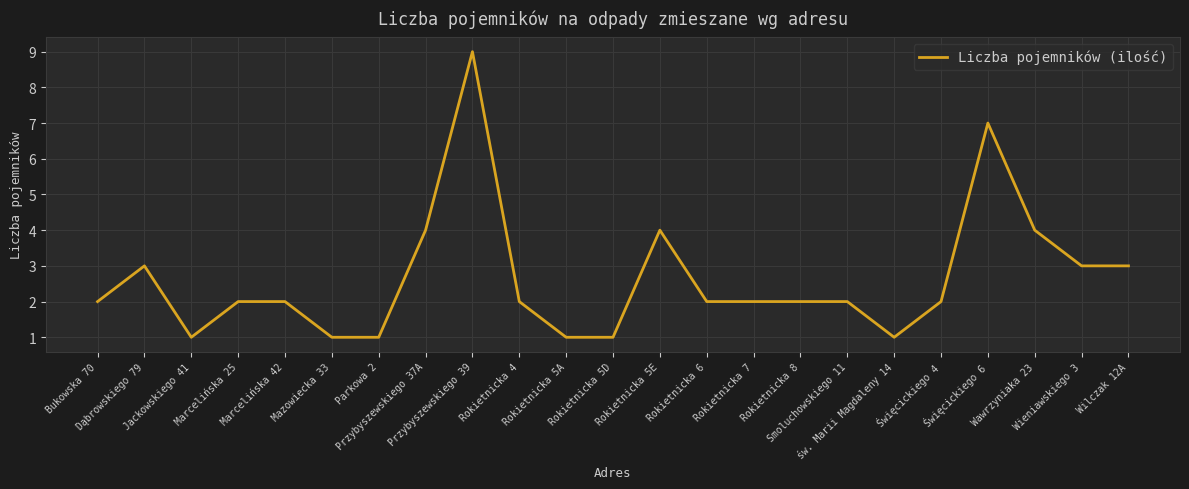

Reading right to left, what are all the values shown in this chart?

Wilczak 12A=3	Wieniawskiego 3=3	Wawrzyniaka 23=4	Święcickiego 6=7	Święcickiego 4=2	św. Marii Magdaleny 14=1	Smoluchowskiego 11=2	Rokietnicka 8=2	Rokietnicka 7=2	Rokietnicka 6=2	Rokietnicka 5E=4	Rokietnicka 5D=1	Rokietnicka 5A=1	Rokietnicka 4=2	Przybyszewskiego 39=9	Przybyszewskiego 37A=4	Parkowa 2=1	Mazowiecka 33=1	Marcelińska 42=2	Marcelińska 25=2	Jackowskiego 41=1	Dąbrowskiego 79=3	Bukowska 70=2